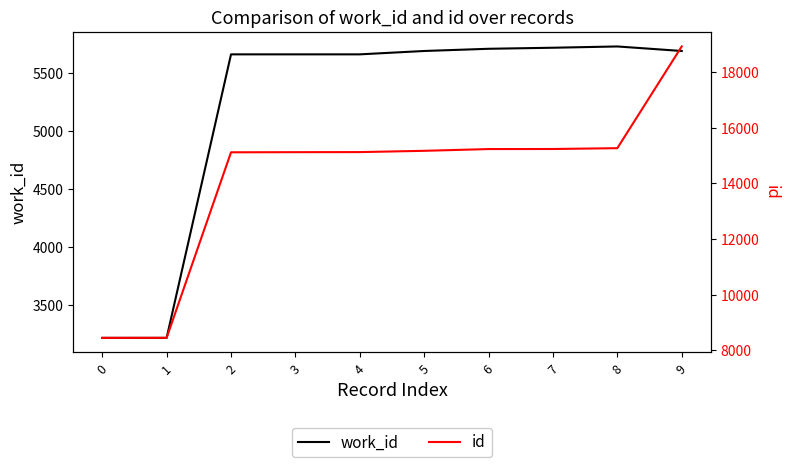

What is the difference between the id values at 3 and 5?

49